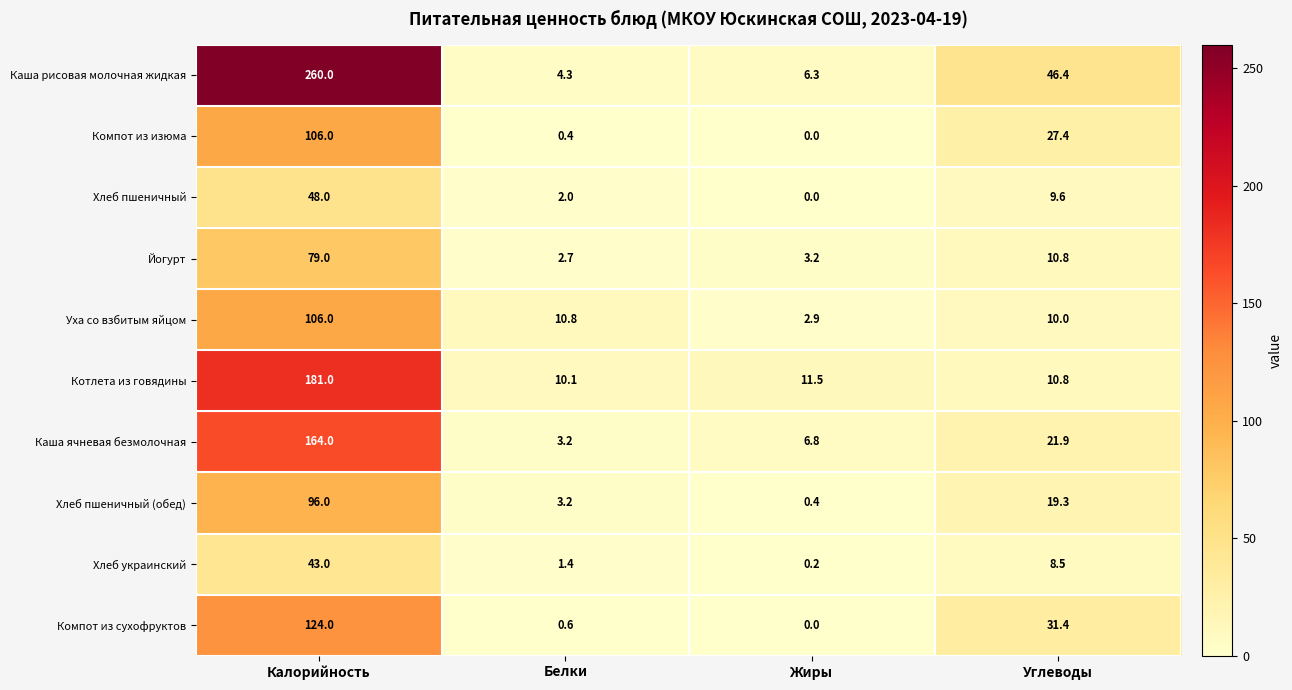

How many distinct data groups are displayed?

10